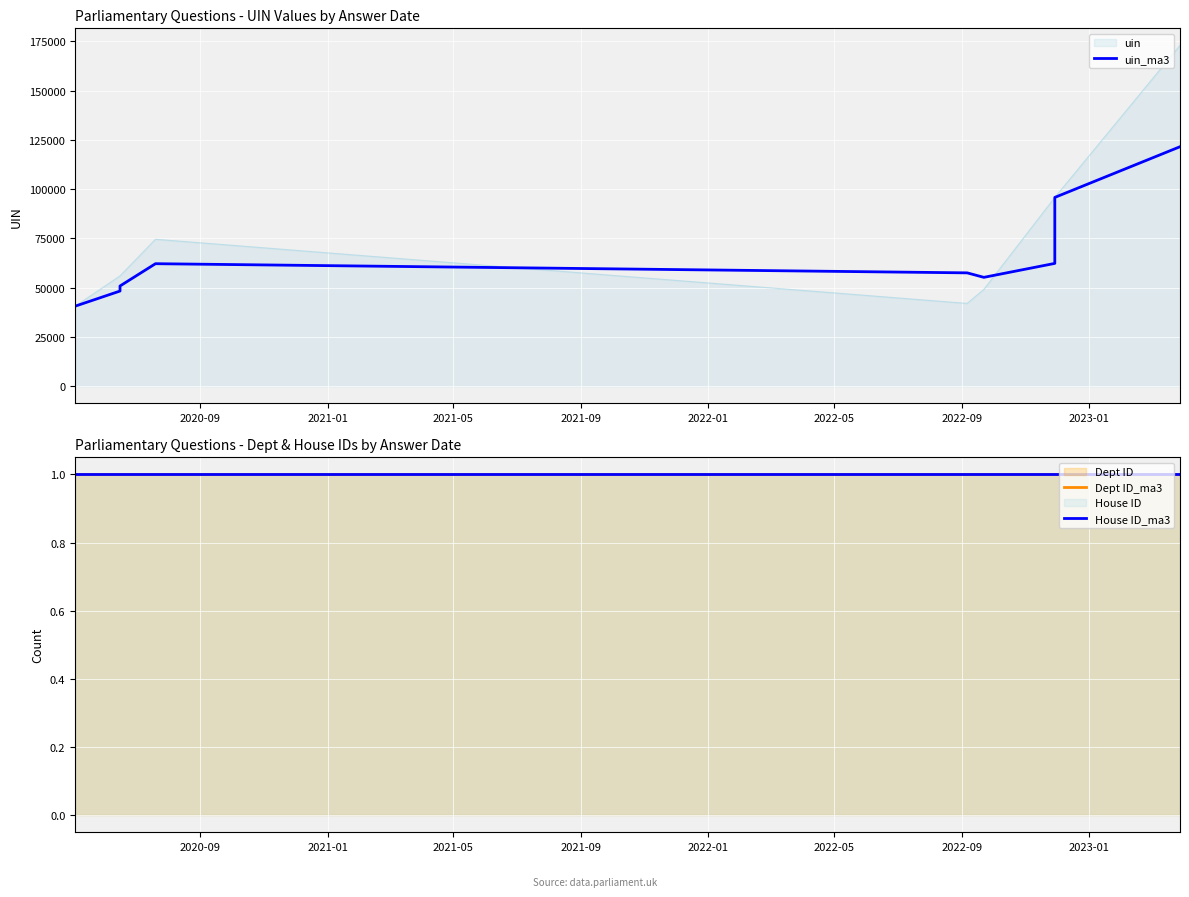

The House ID_ma3 series shows 1.8 at 9. True or false?

False